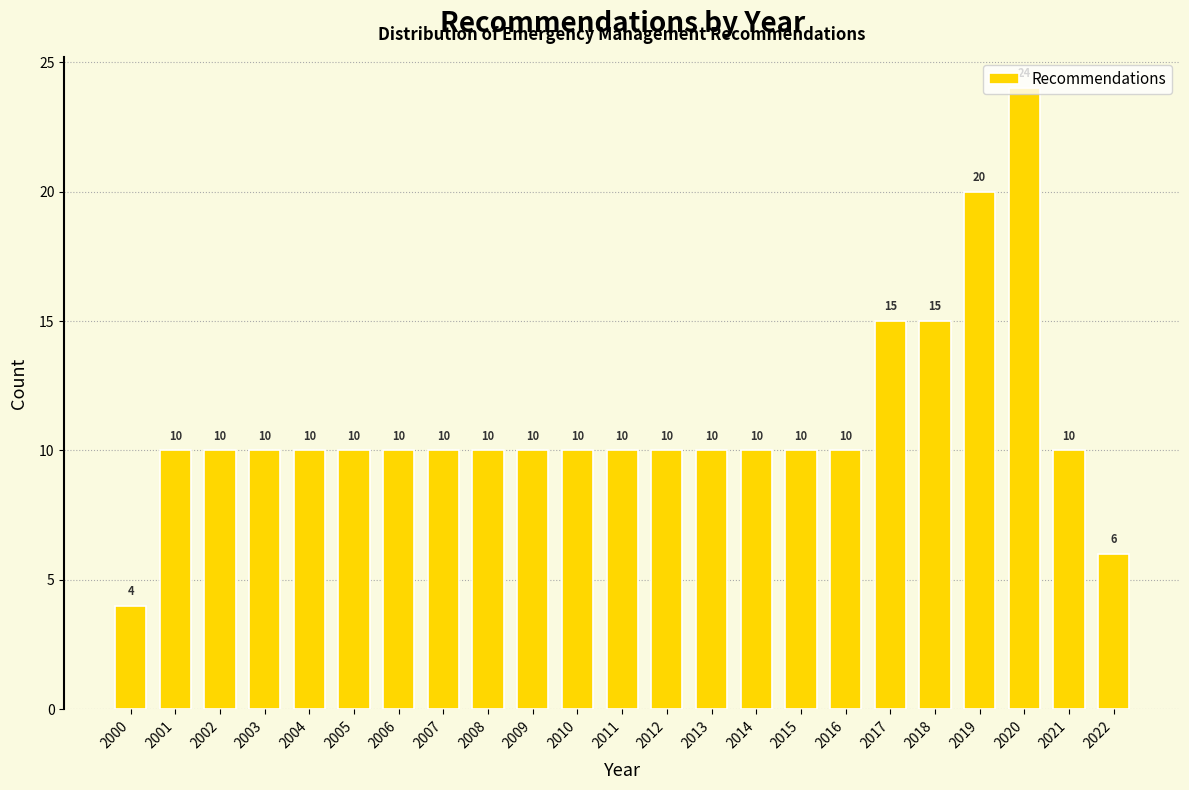

What is the greatest value displayed?

24